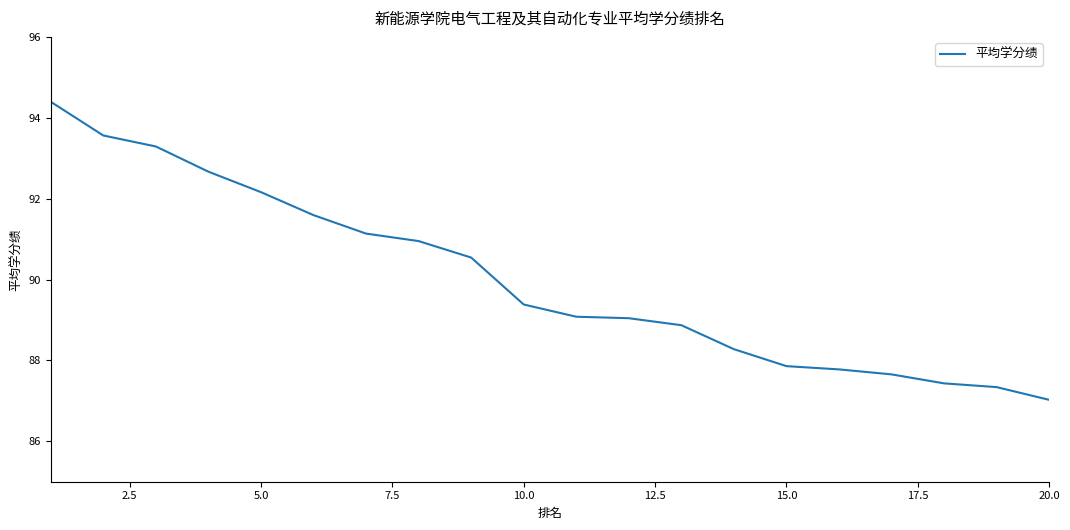

What is the maximum value shown in the chart?

94.4